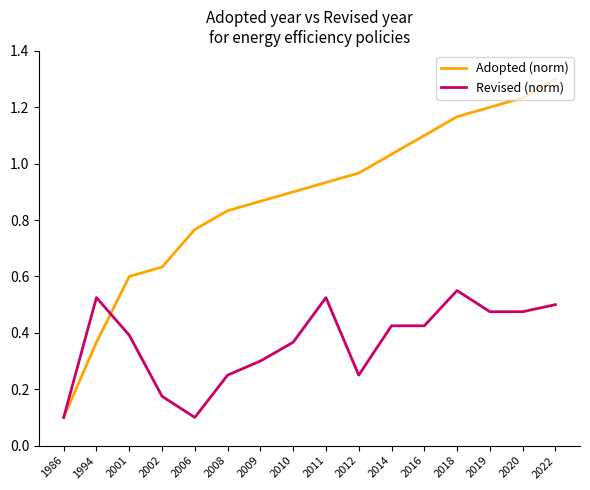

What are all the series names shown in the legend?

Adopted (norm), Revised (norm)